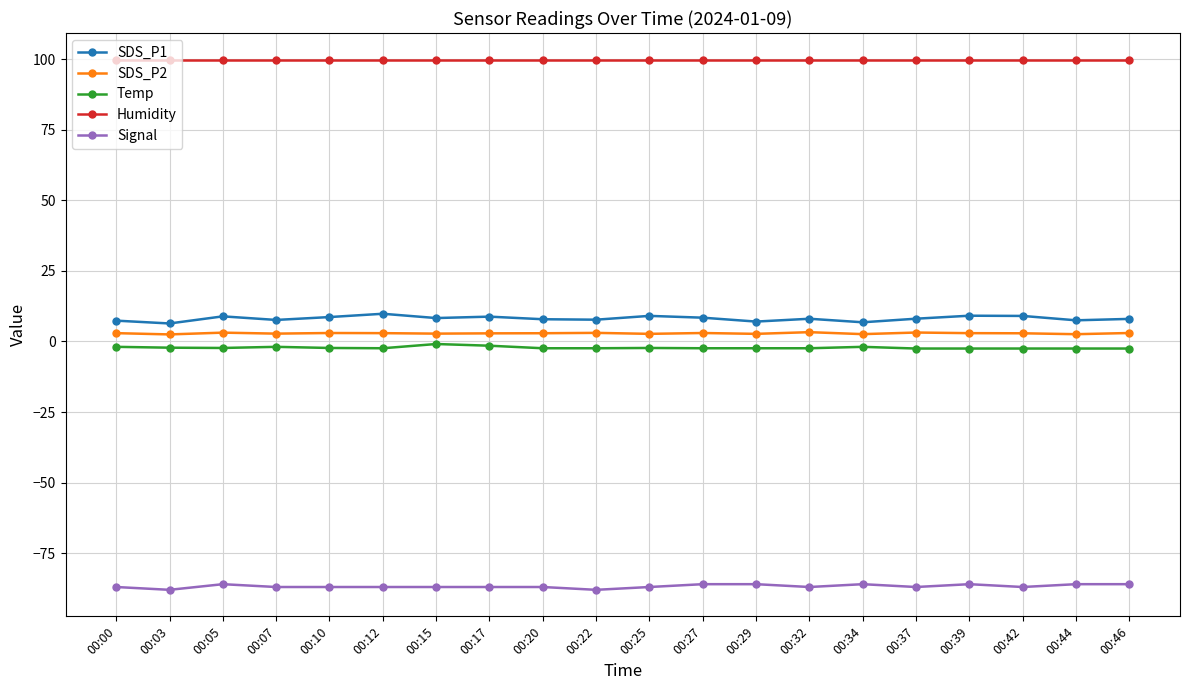

What is the average value of the Humidity series?

99.9